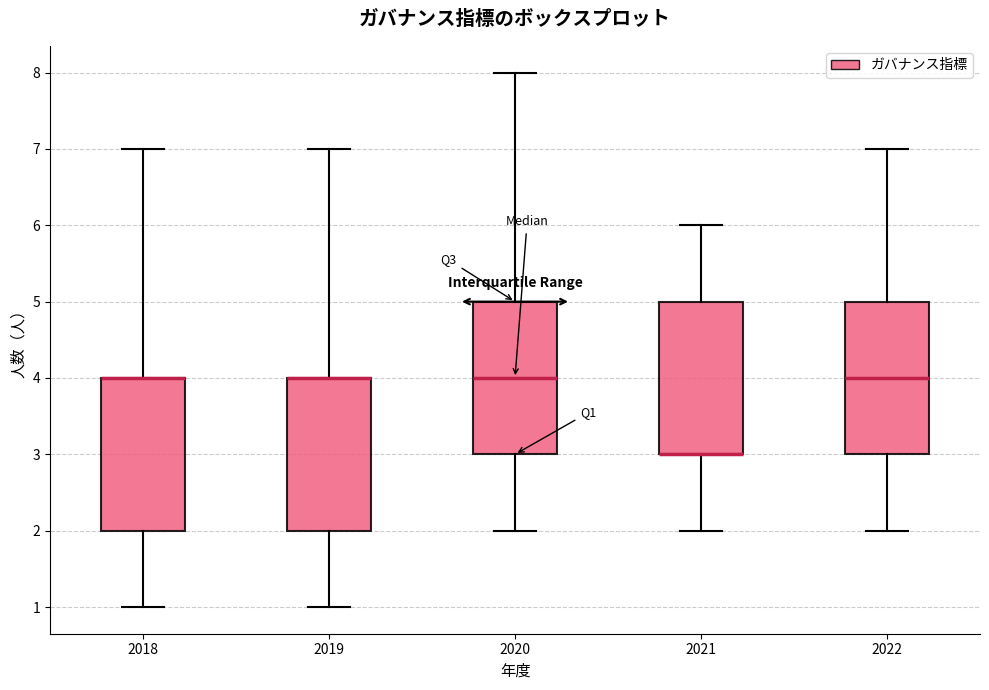

Reading left to right, read every box against the y-axis: the position of its median line, the range the box covers, and the ends of its whiskers. The values are not printed on the chart, so give them approximately, as read against the axis.

2018: median 4 (drawn on the box's upper edge), box 2 to 4, whiskers 1 to 7
2019: median 4 (drawn on the box's upper edge), box 2 to 4, whiskers 1 to 7
2020: median 4, box 3 to 5, whiskers 2 to 8
2021: median 3 (drawn on the box's lower edge), box 3 to 5, whiskers 2 to 6
2022: median 4, box 3 to 5, whiskers 2 to 7